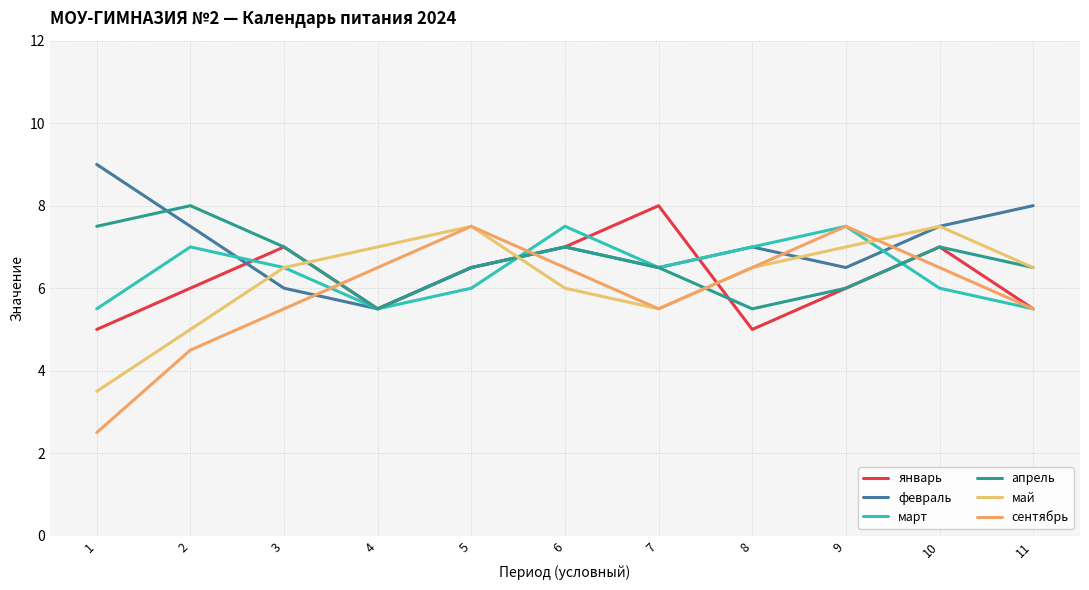

What is the value of the апрель point at the 7th from the left?

6.5